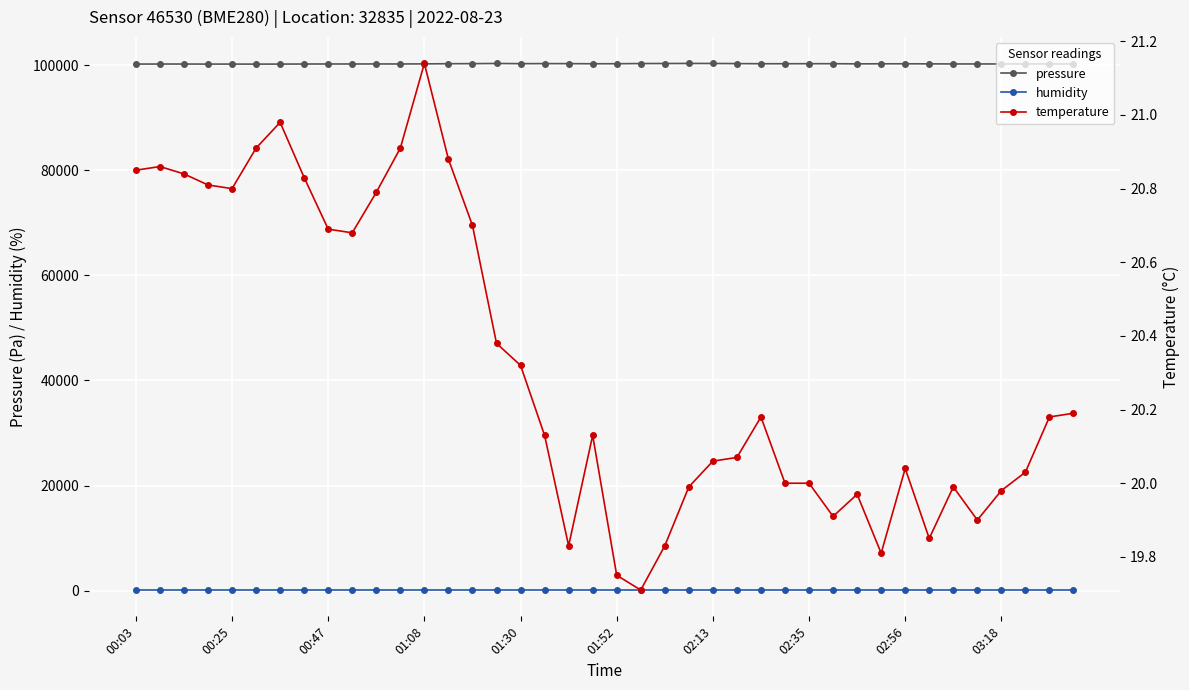

True or false: pressure has more than 1 points higher than both neighbors.

True